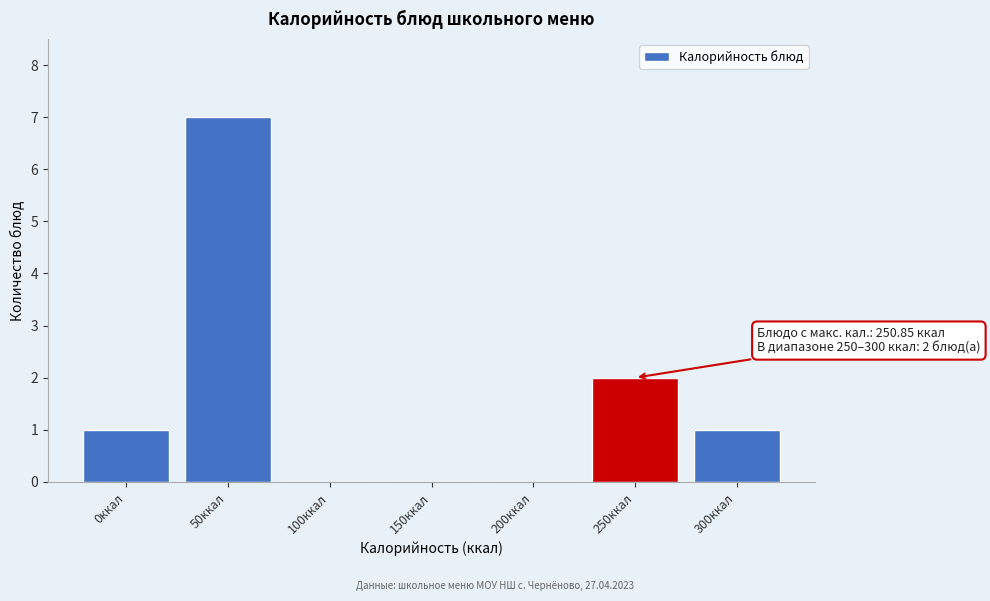

Reading left to right, extract all data points from this chart.

0ккал=1	50ккал=7	100ккал=0	150ккал=0	200ккал=0	250ккал=2	300ккал=1